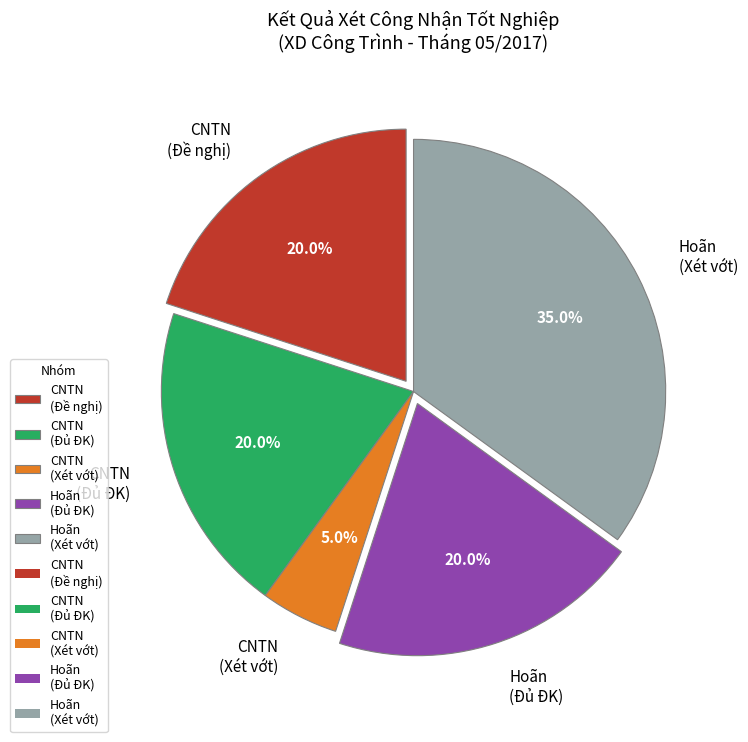

What is the total percentage of CNTN (Xét vớt) and Hoãn (Xét vớt)?

40.0%